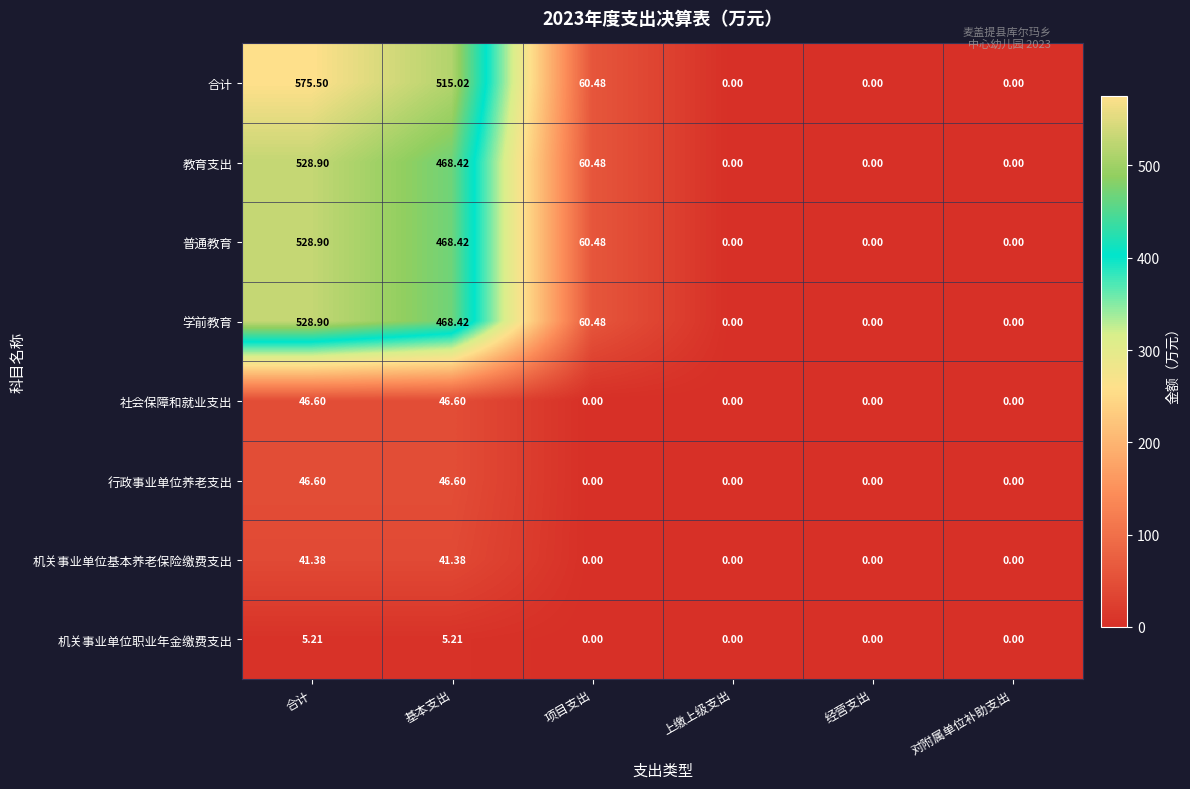

At which category is the sum across all series the highest?

合计